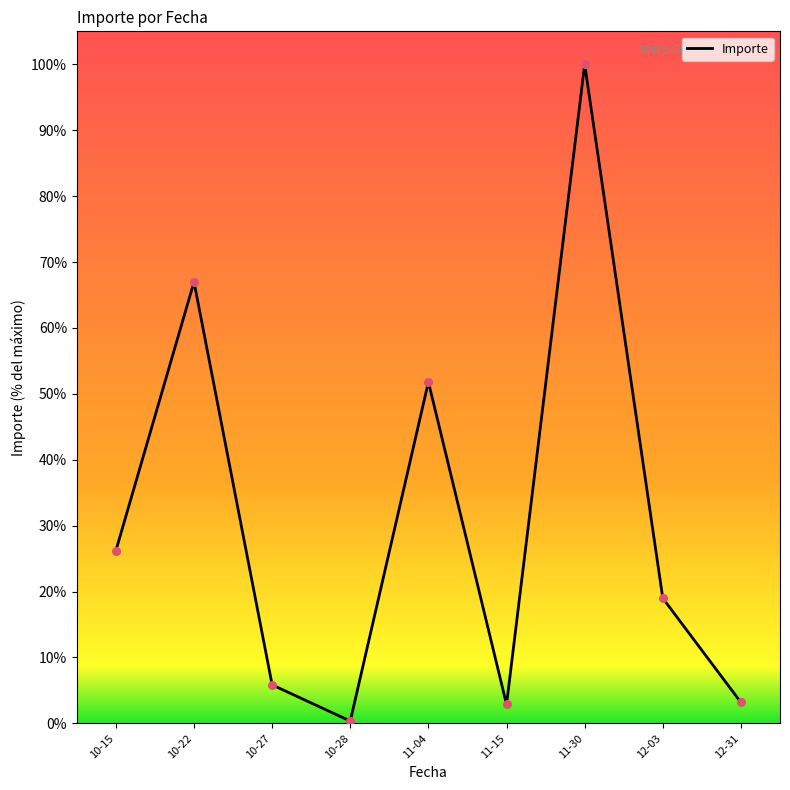

Between 10-28 and 11-15, which is larger?

11-15